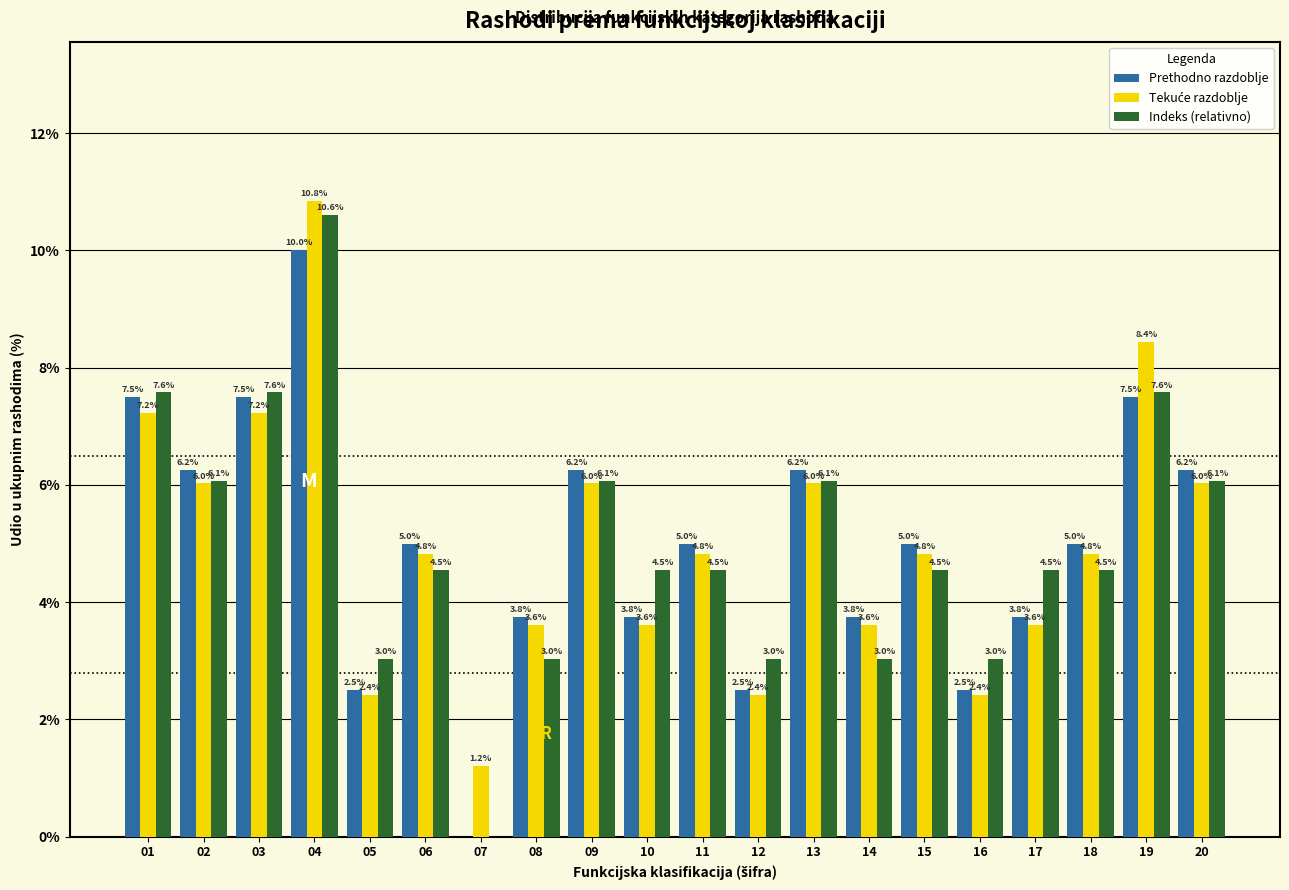

Between 03 and 12, which series saw the biggest shift?

Prethodno razdoblje